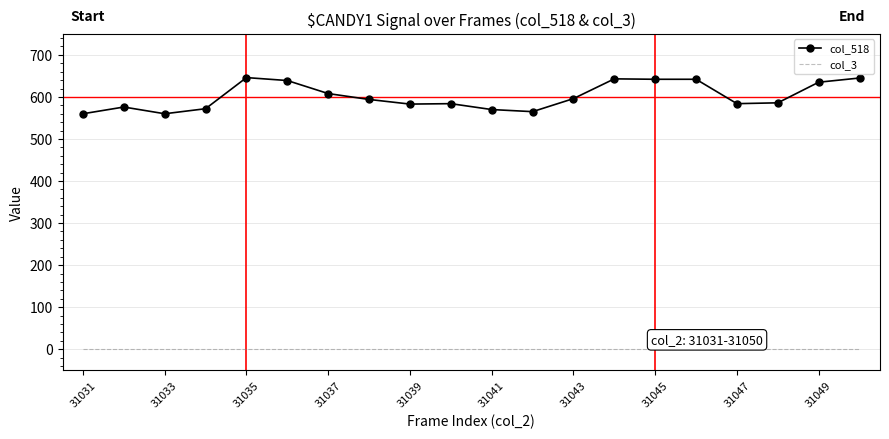

Which series has the largest total across all categories?

col_518